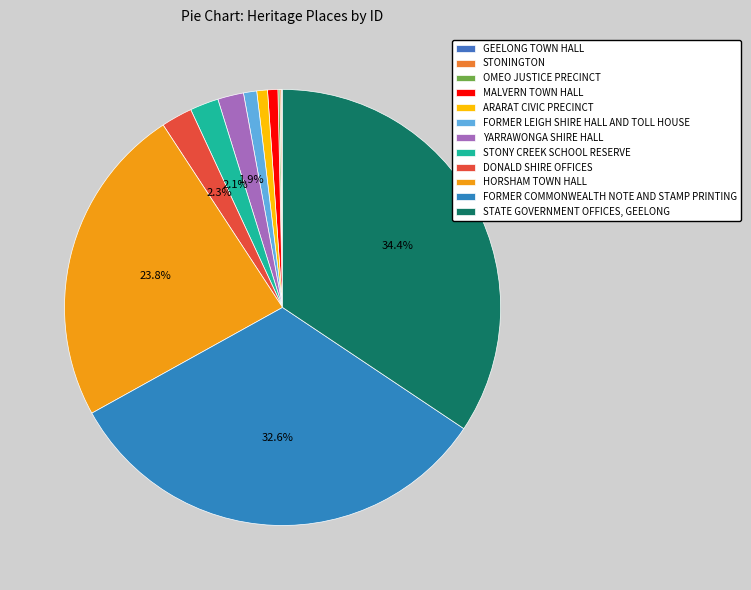

Does OMEO JUSTICE PRECINCT account for over 50% of the chart?

No